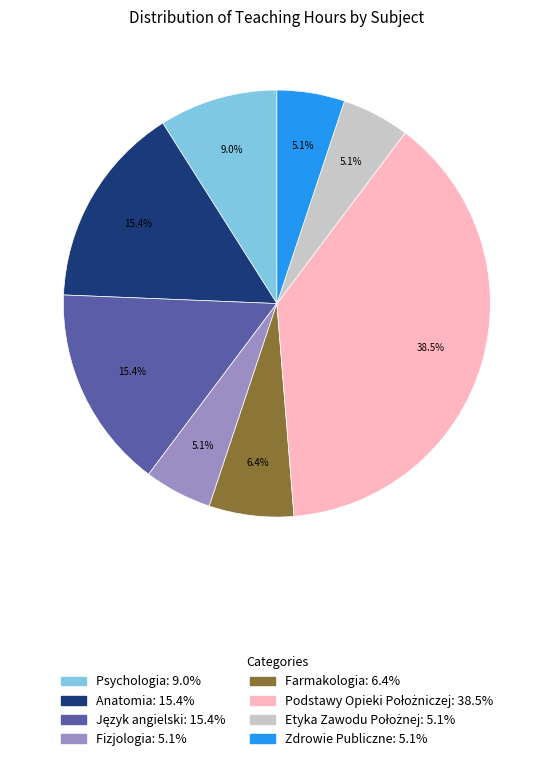

Is there any slice that represents more than half of the pie?

No